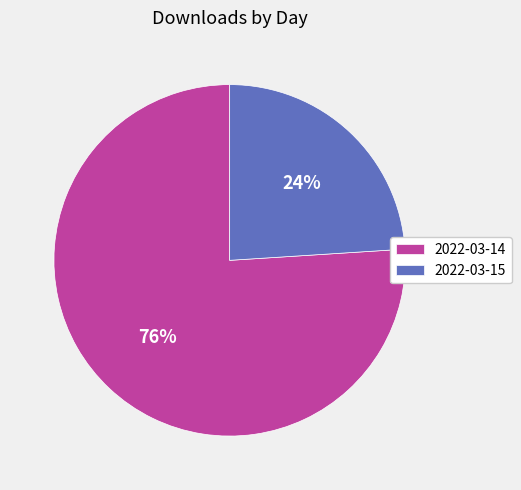

True or false: 2022-03-14 accounts for 76% of the total.

True